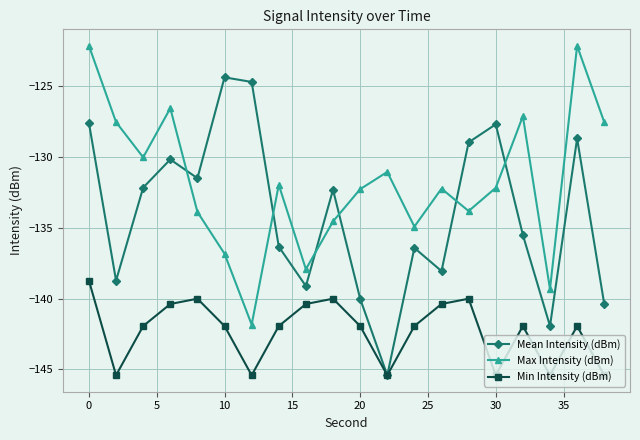

How many data points in Min Intensity (dBm) are above -141?

7